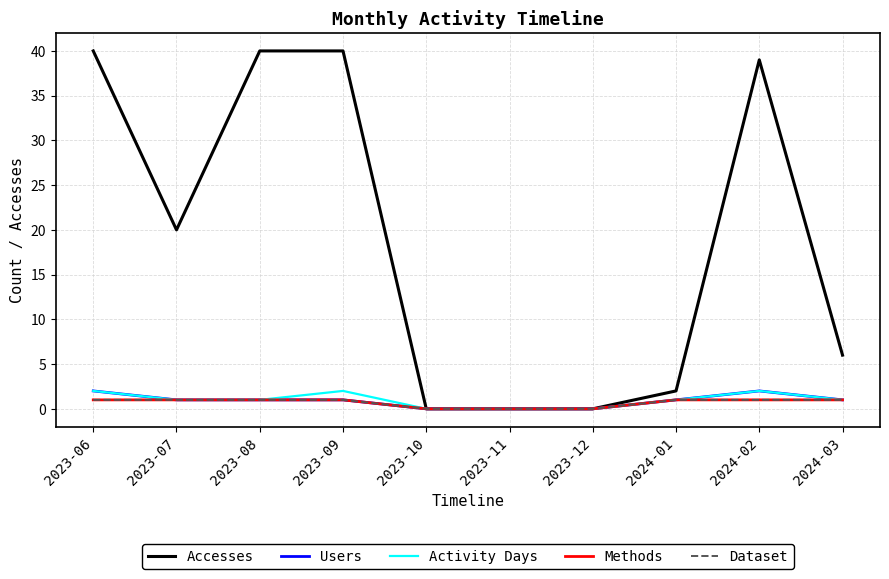

Does the chart display data point markers on the line(s)?

No